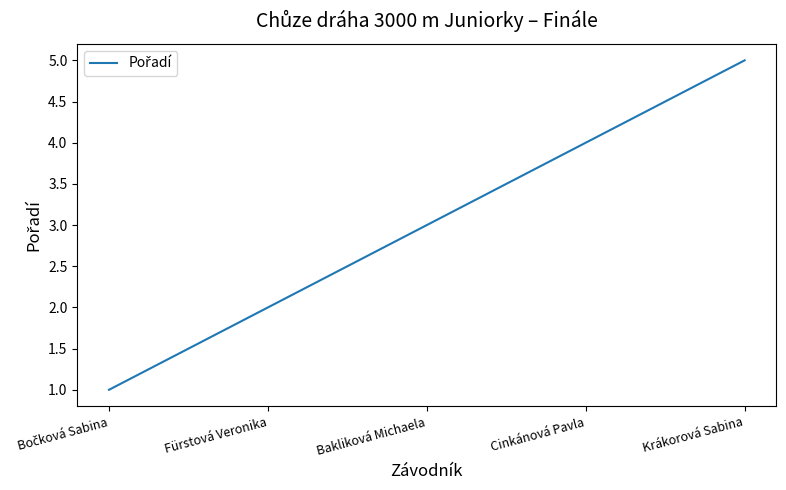

Approximately how many times larger is the value at Krákorová Sabina compared to Bakliková Michaela?

1.7